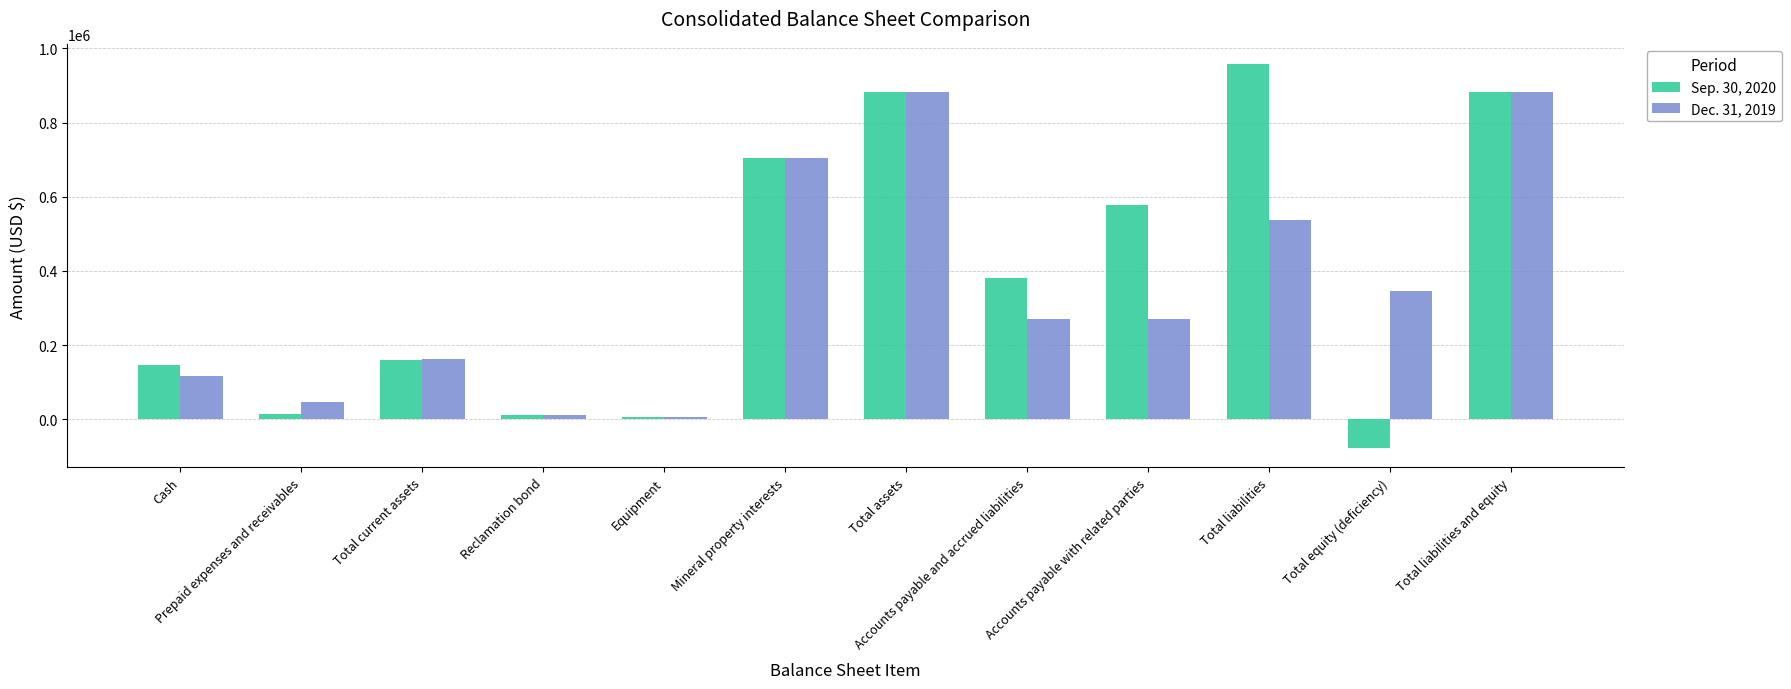

What are all the series names shown in the legend?

Sep. 30, 2020, Dec. 31, 2019